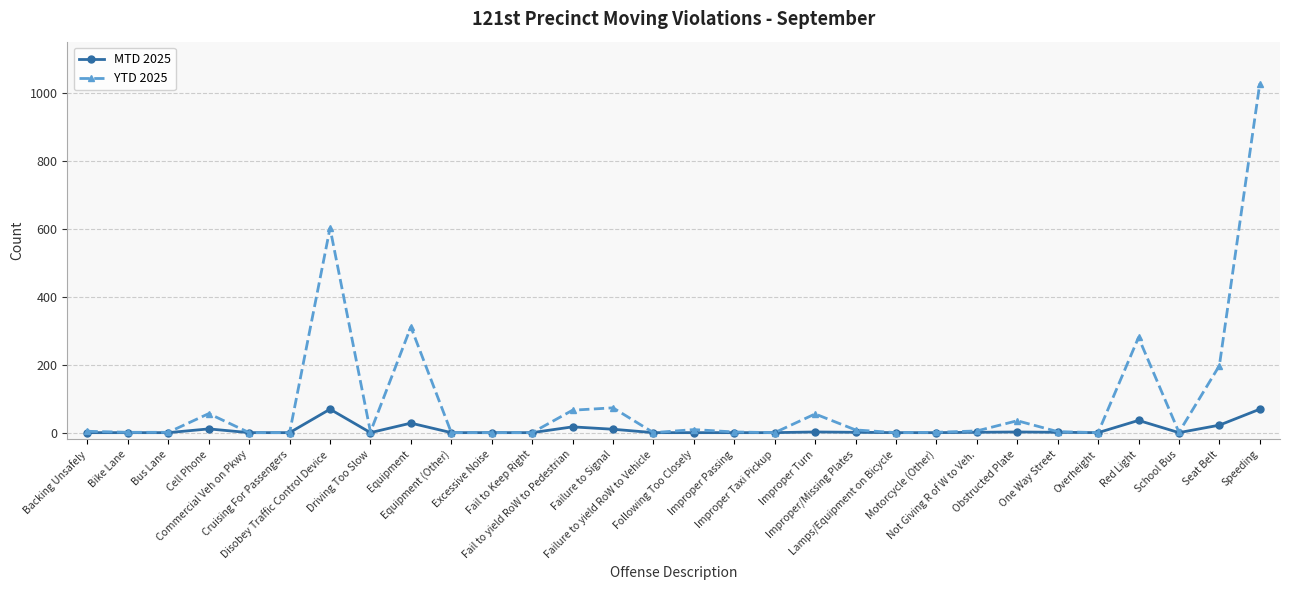

What is the greatest value displayed?

1027